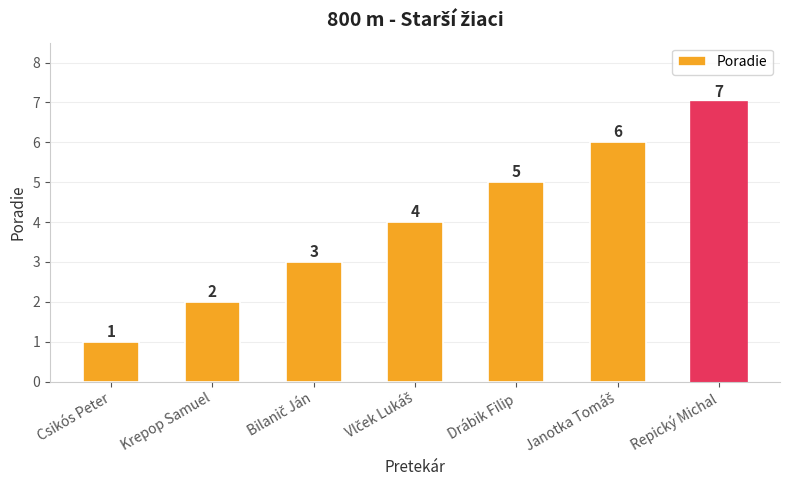

Does the chart contain any negative values?

No